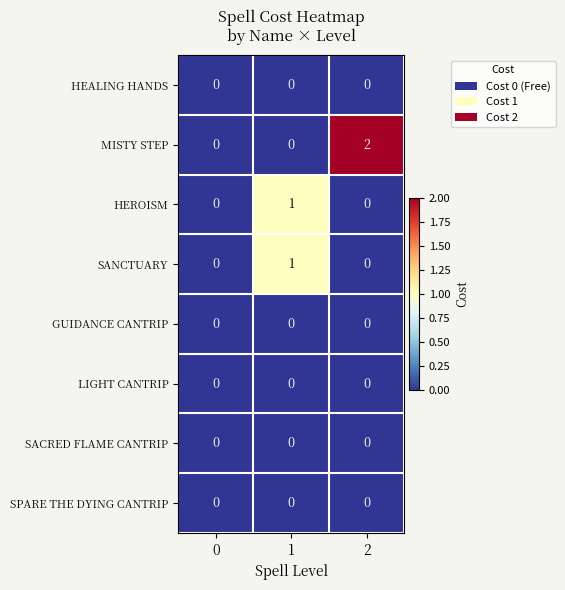

The value of SPARE THE DYING CANTRIP at 0 is 0. True or false?

True